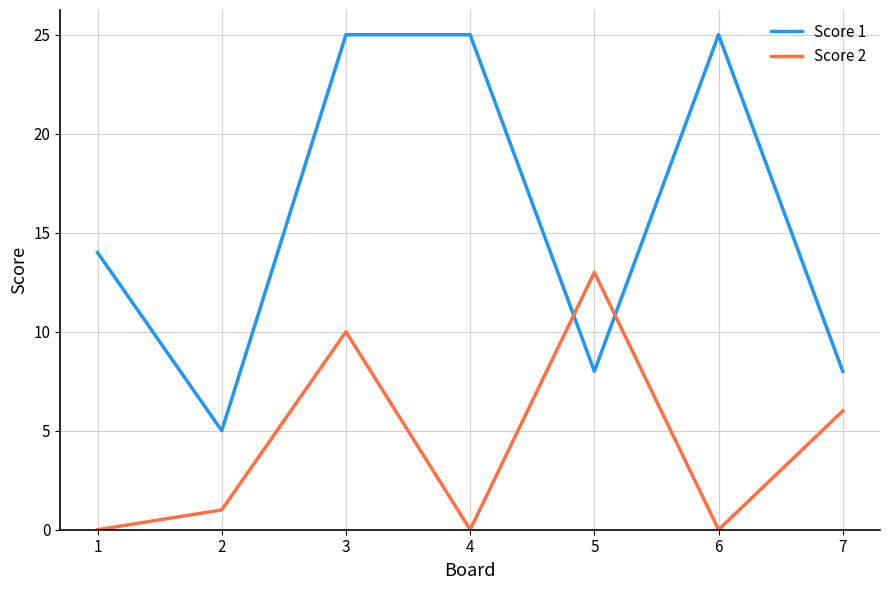

After their last crossing, which series has the higher values: Score 1 or Score 2?

Score 1